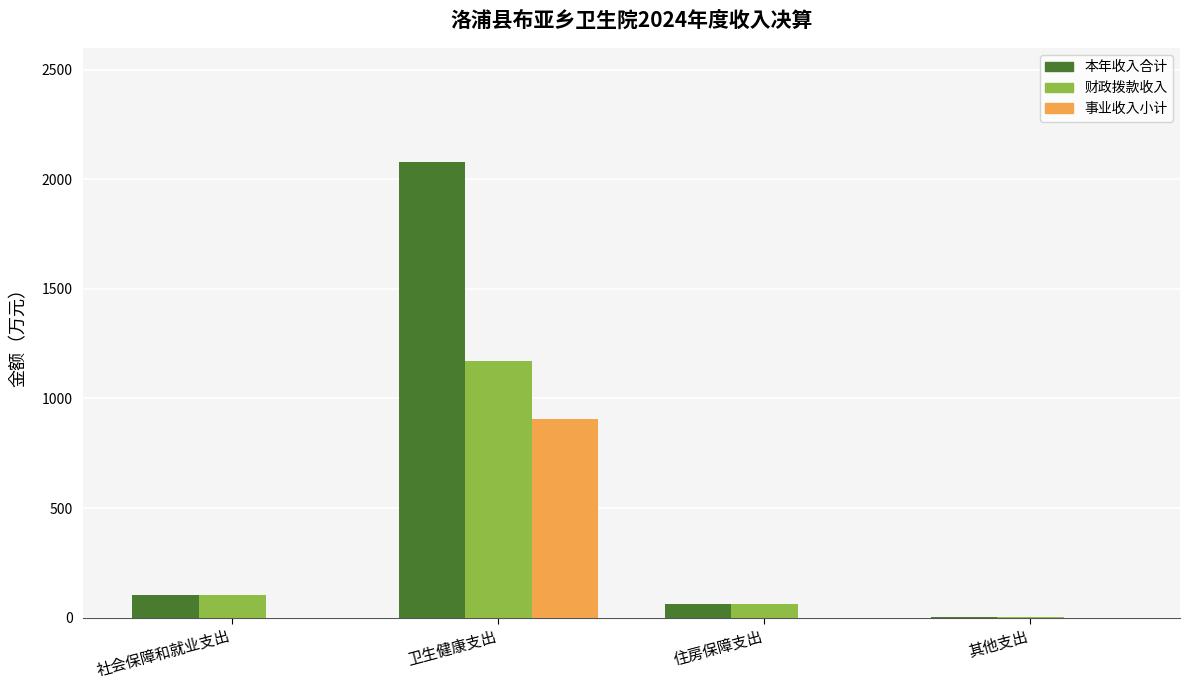

Between 社会保障和就业支出 and 卫生健康支出, which series saw the biggest shift?

本年收入合计